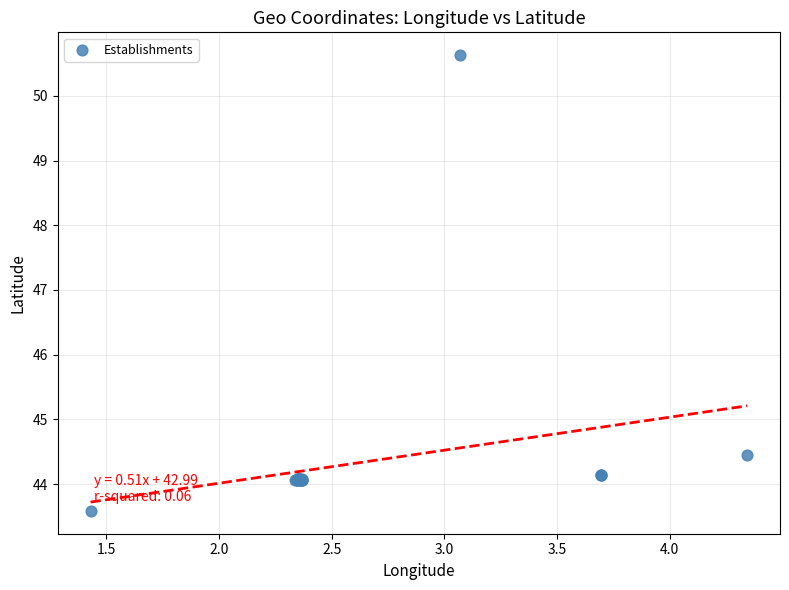

What Y value in the scatter plot is closest to 47?

44.5